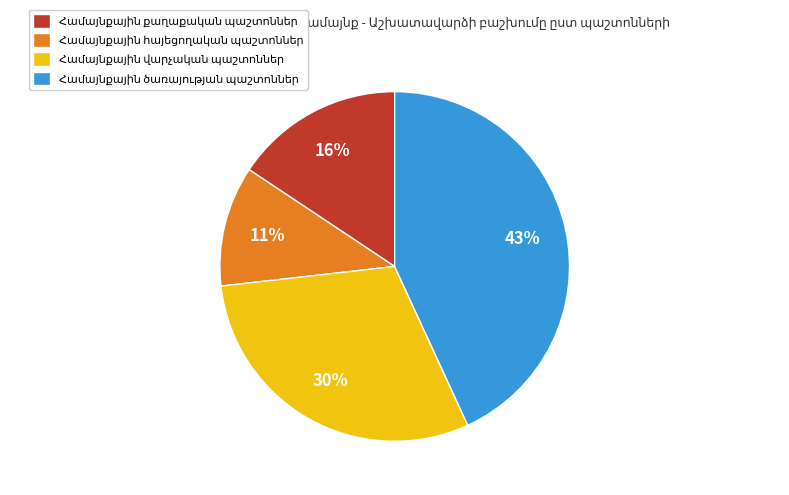

Is there a majority slice in this chart?

No